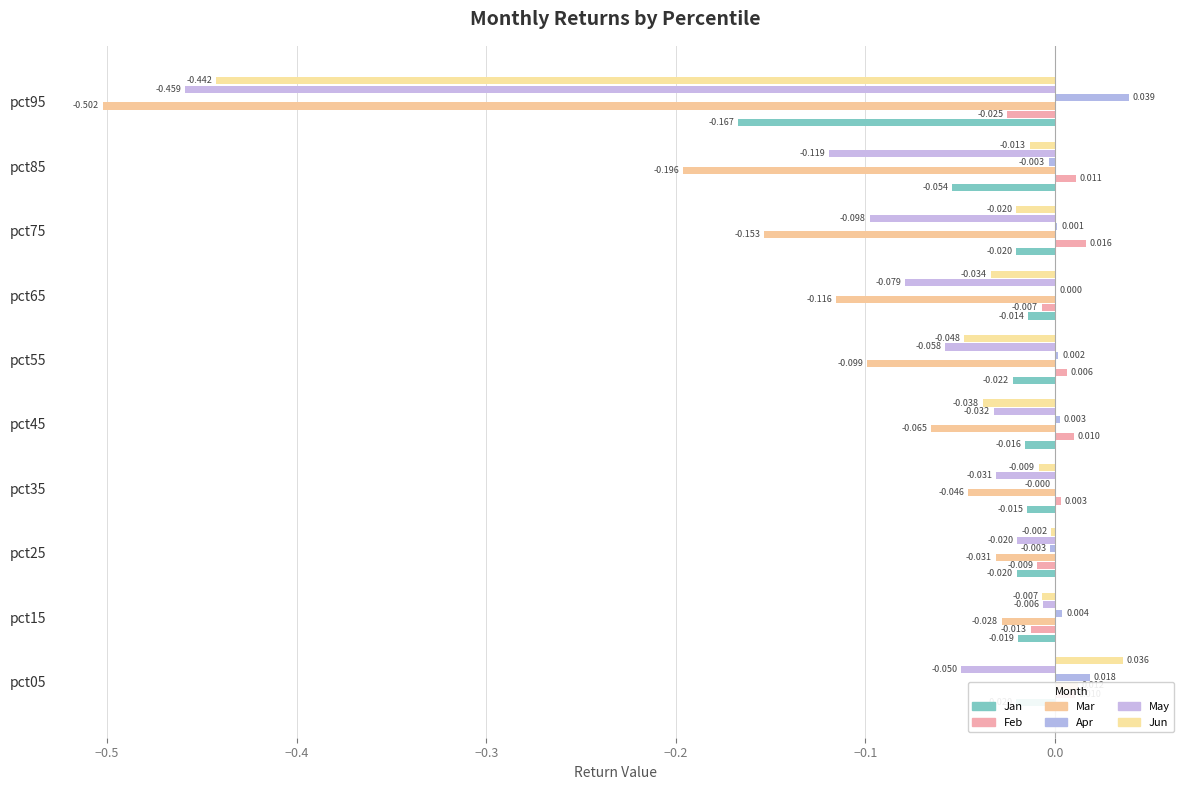

Is it true that Jan equals -0.0 at pct25?

True